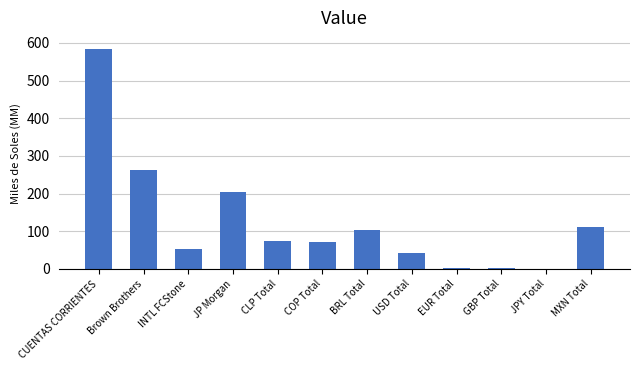

Where is the data nearest to the value 292?

Brown Brothers